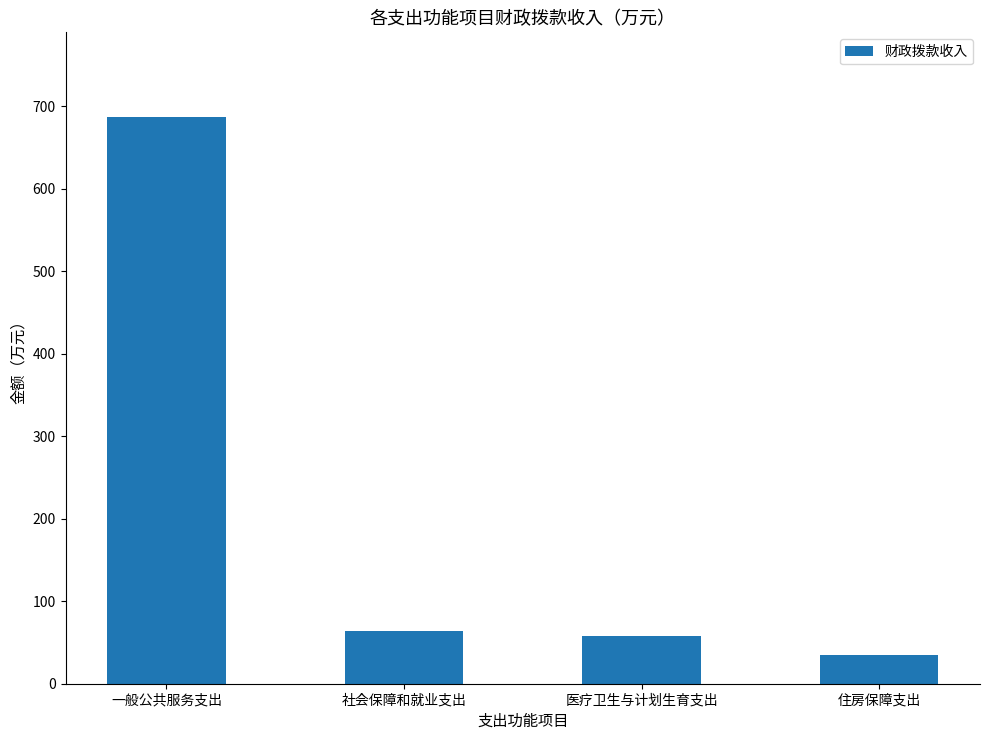

Does the chart contain any negative values?

No